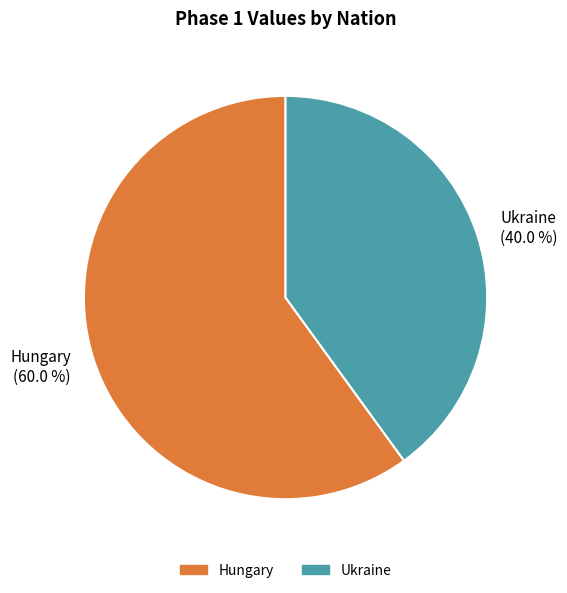

What percentage do Hungary and Ukraine together represent?

100.0%